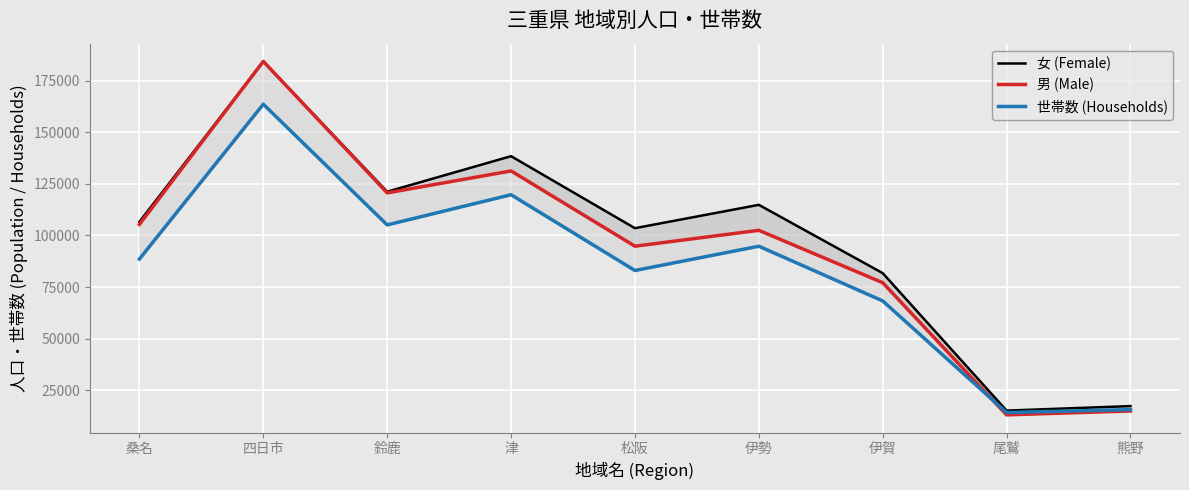

Is this an area chart (filled region under the line)?

No